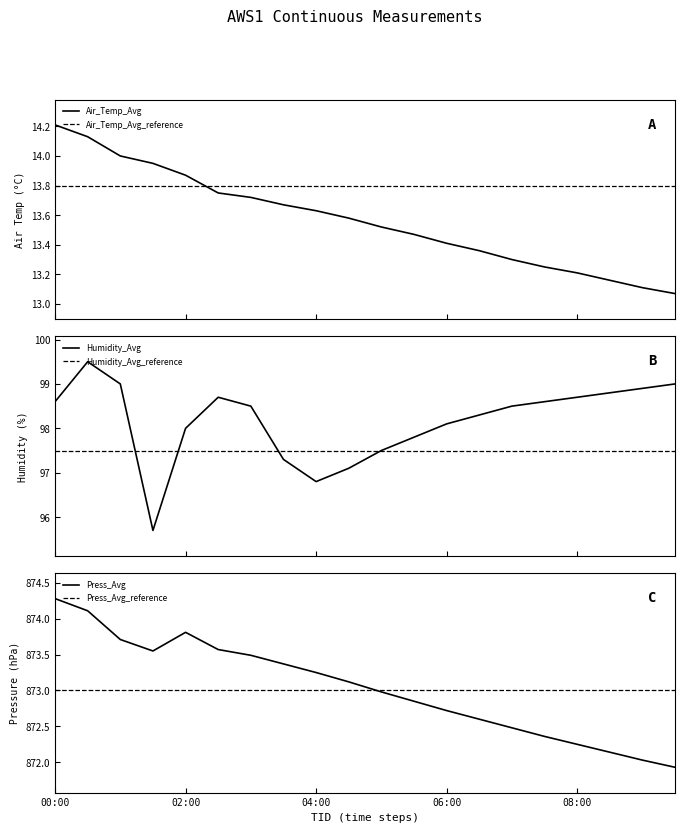

Reading right to left, transcribe all the data shown in this chart.

Air_Temp_Avg: 13.1	13.1	13.2	13.2	13.2	13.3	13.4	13.4	13.5	13.5	13.6	13.6	13.7	13.7	13.8	13.9	13.9	14.0	14.1	14.2
Humidity_Avg: 99.0	98.9	98.8	98.7	98.6	98.5	98.3	98.1	97.8	97.5	97.1	96.8	97.3	98.5	98.7	98.0	95.7	99.0	99.5	98.6
Press_Avg: 871.9	872.0	872.1	872.2	872.4	872.5	872.6	872.7	872.9	873.0	873.1	873.2	873.4	873.5	873.6	873.8	873.5	873.7	874.1	874.3